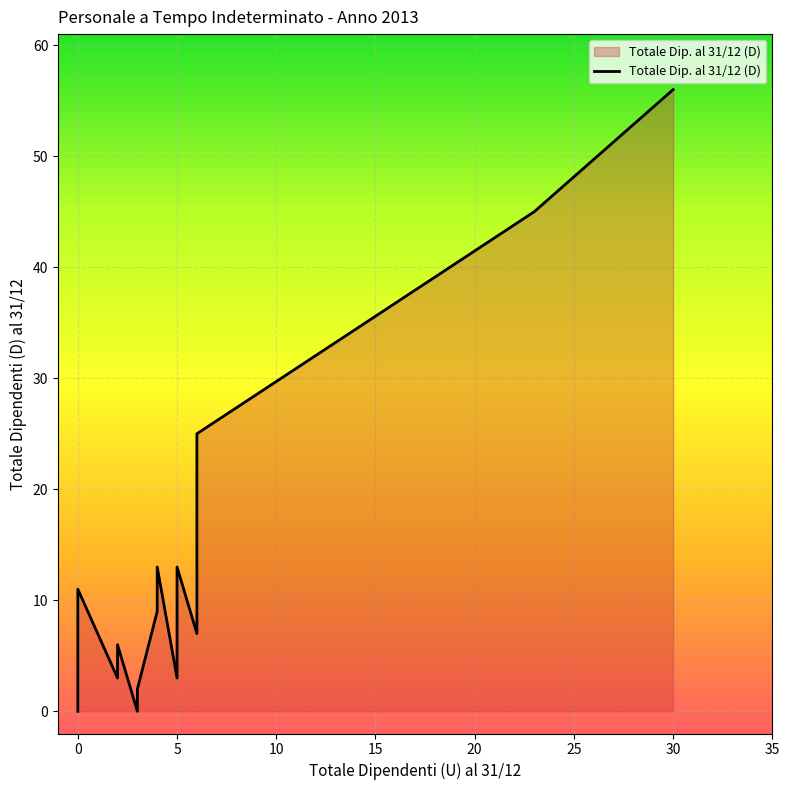

What is the difference between the second highest and minimum values?

45